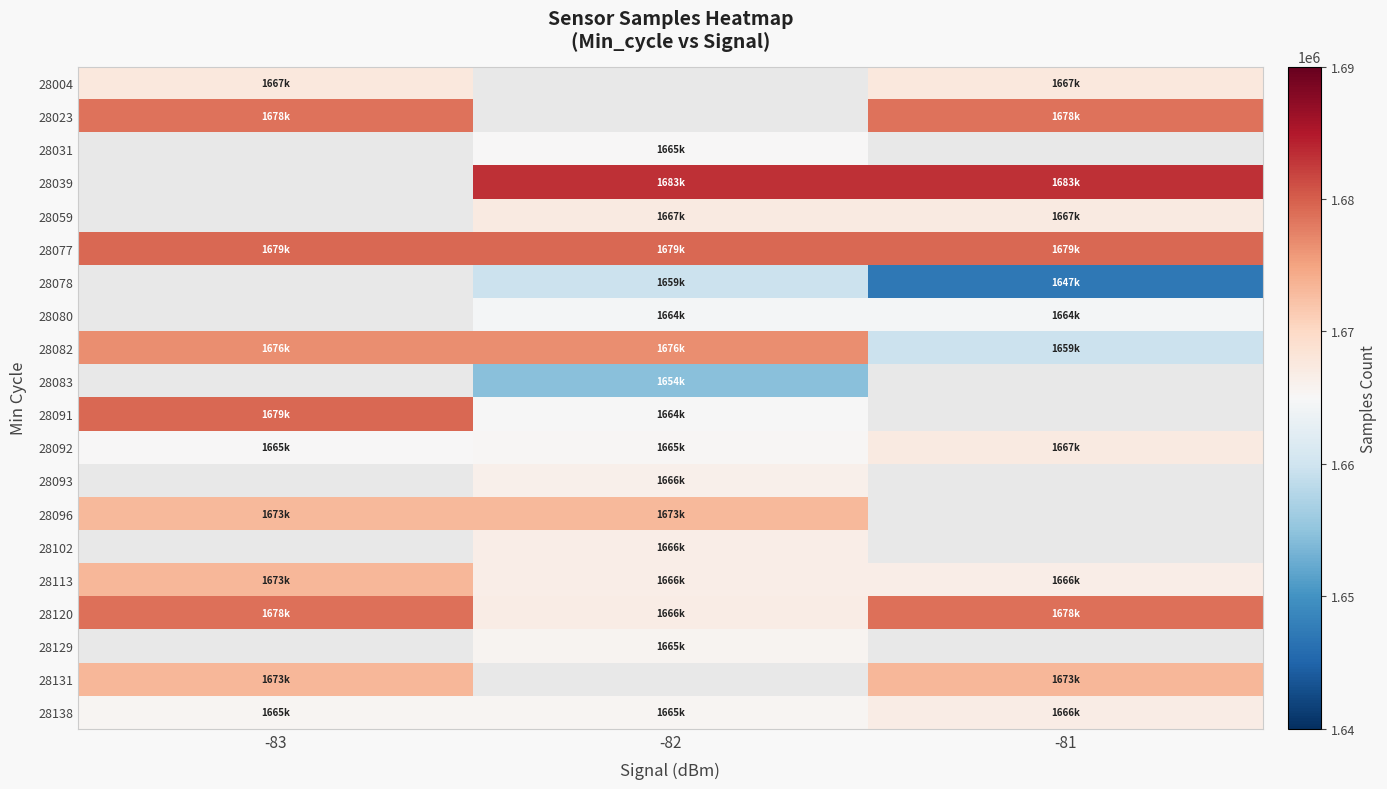

What is the difference between the highest and lowest values at -81?

36021.0